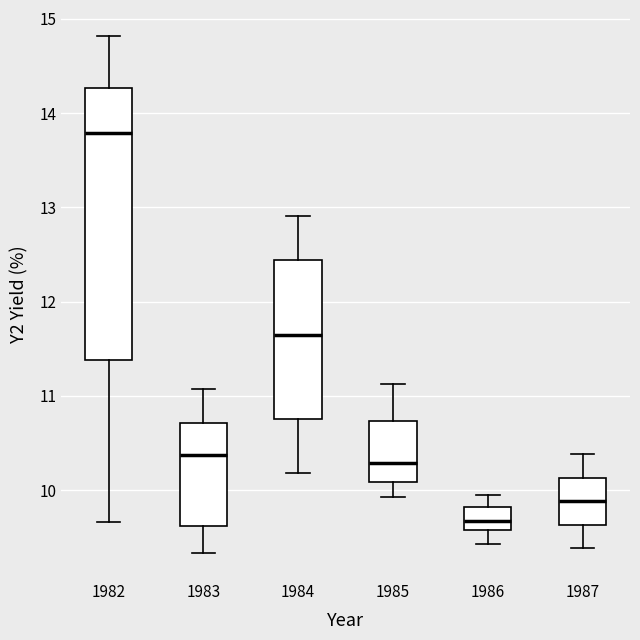

Where is the upper edge of the box at x = 1987 on the y-axis? The values are not printed on the chart, so give them approximately, as read against the axis.

10.1